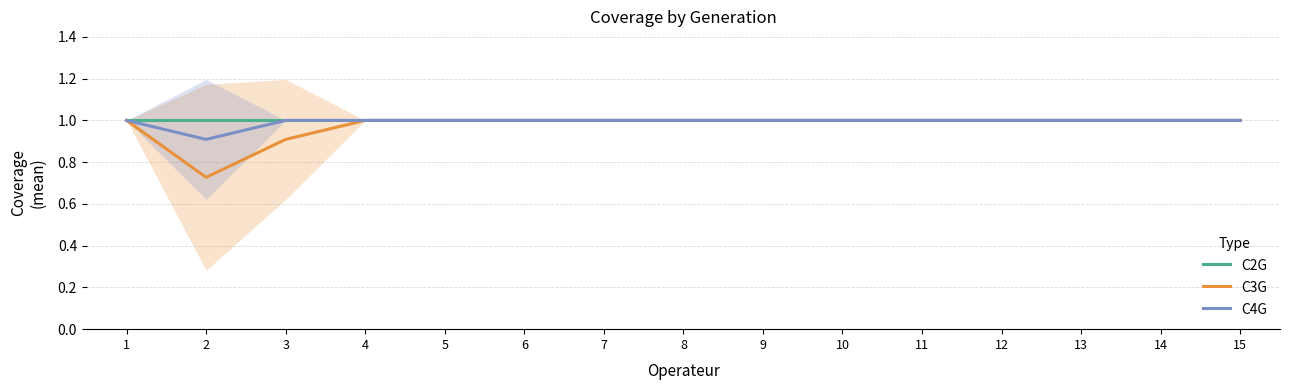

True or false: C4G and C2G cross at least once.

False